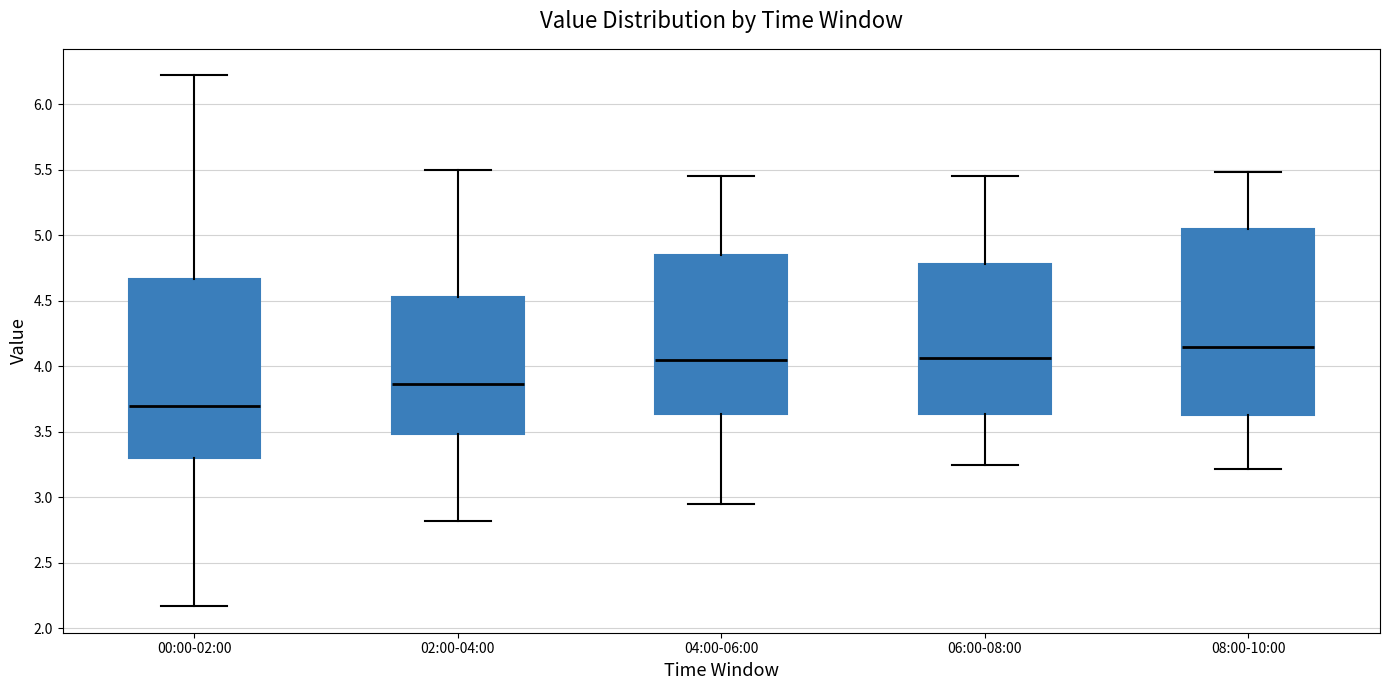

Which box's median line is the lowest?

00:00-02:00